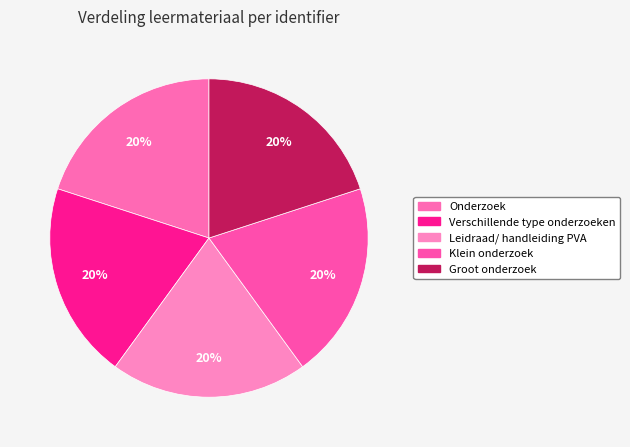

Does Leidraad/ handleiding PVA account for over 50% of the chart?

No